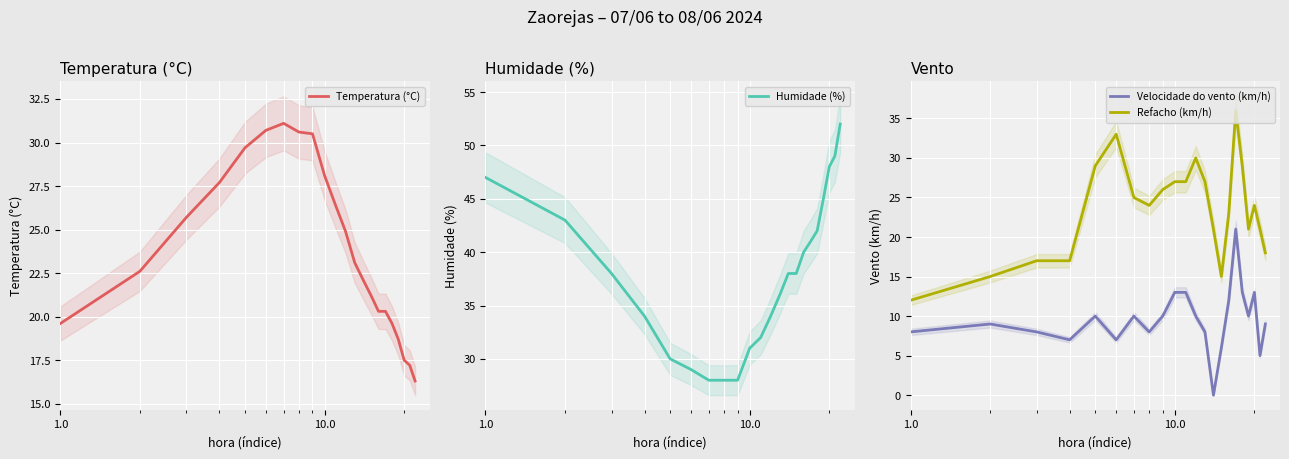

Rank the series by their maximum value, from highest to lowest.

Humidade (%), Refacho (km/h), Temperatura (°C), Velocidade do vento (km/h)